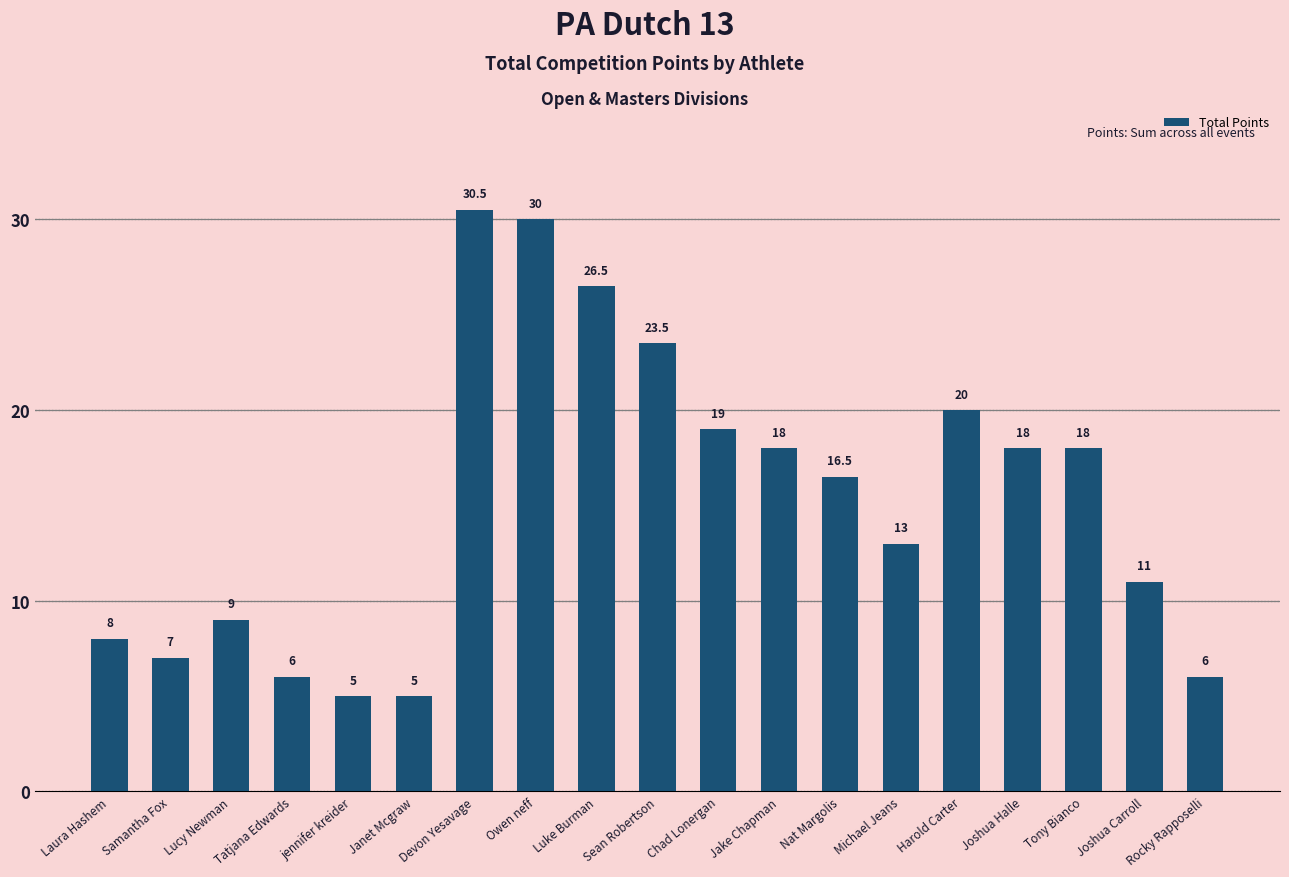

The chart shows a value of 18.0 at Joshua Halle. True or false?

True